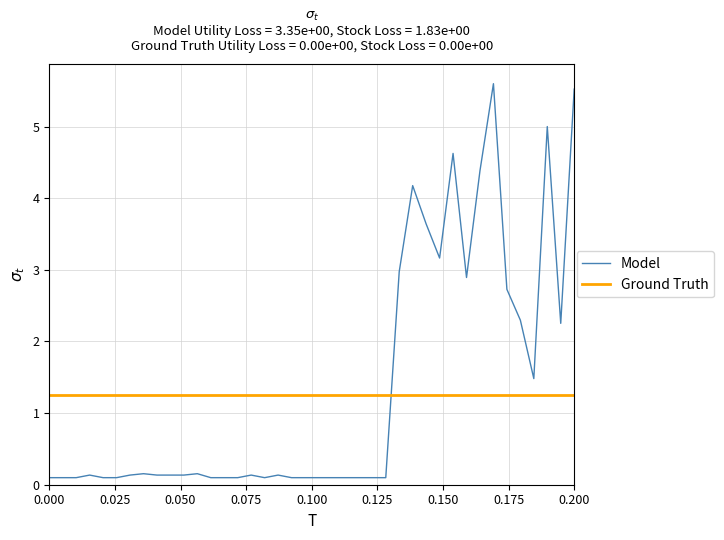

What are all the series names shown in the legend?

Model, Ground Truth